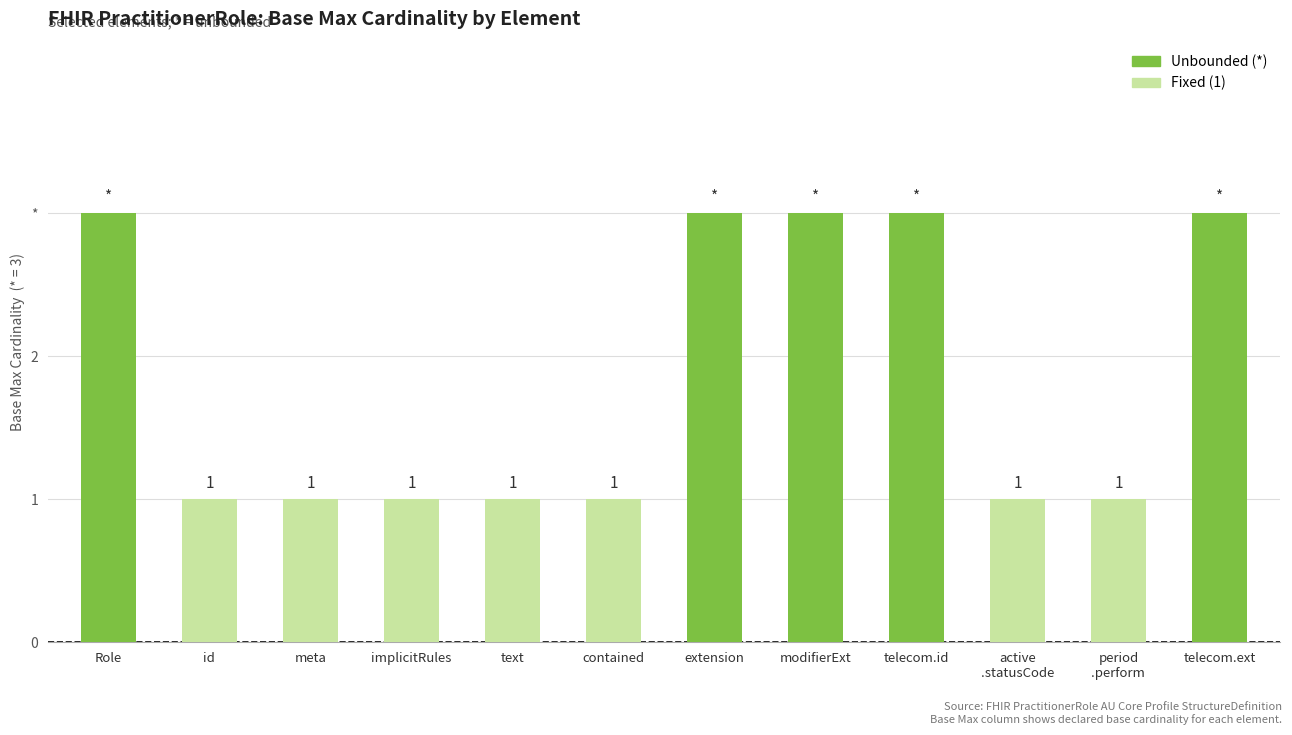

Are the bars horizontal?

No